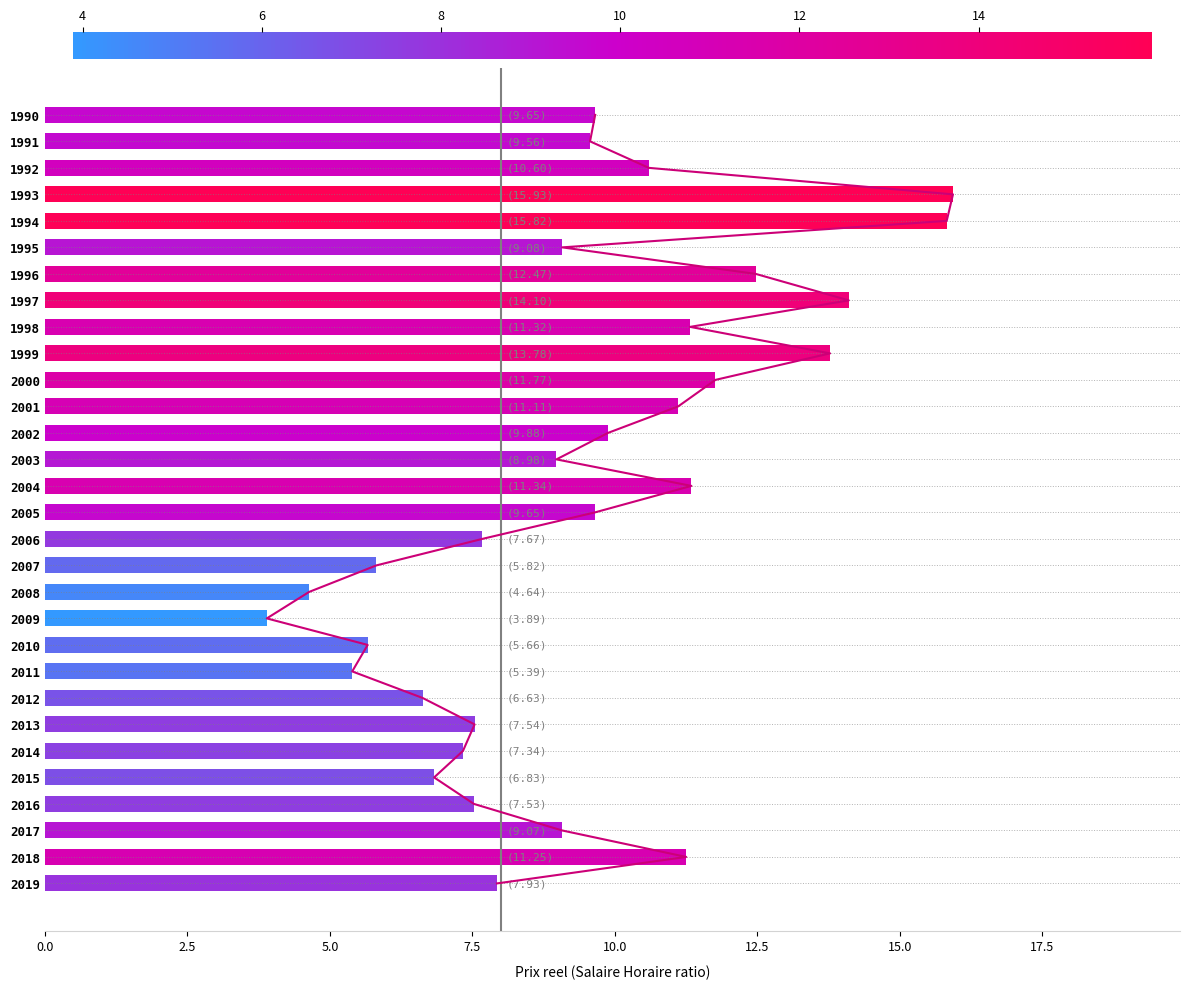

Are the bars grouped side by side (vs. stacked)?

No